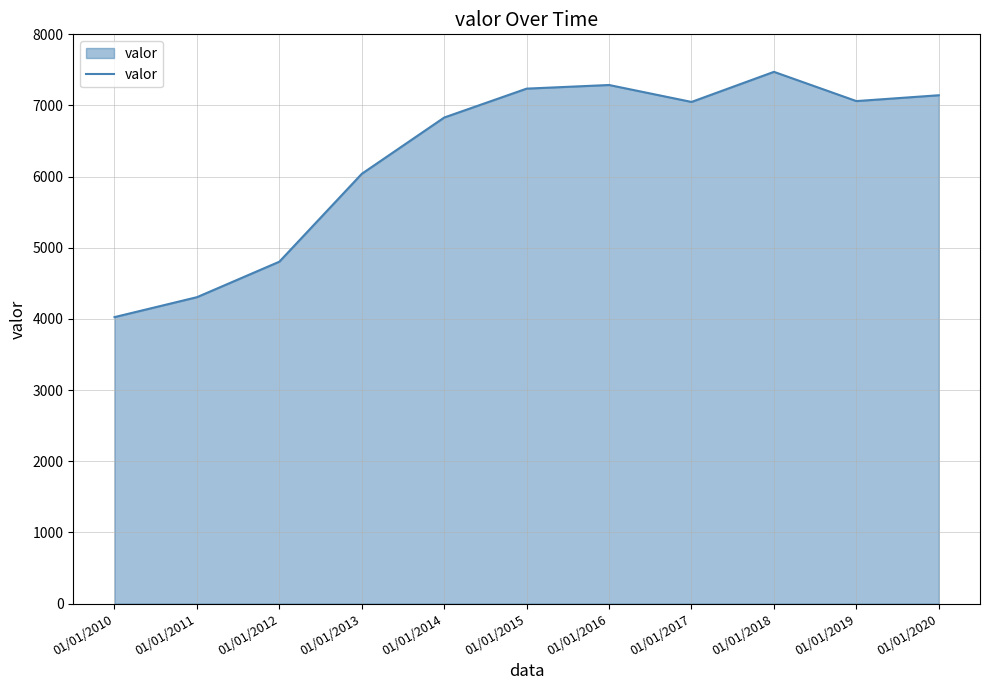

Is it true that the value at 01/01/2013 is 3594?

False